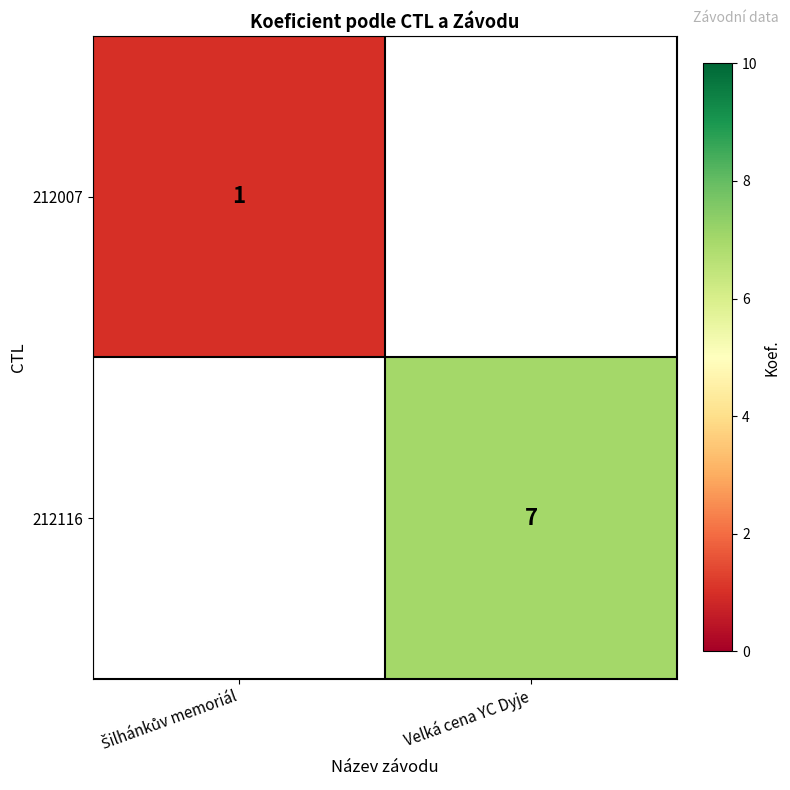

The value of 212116 at Velká cena YC Dyje is 10. True or false?

False